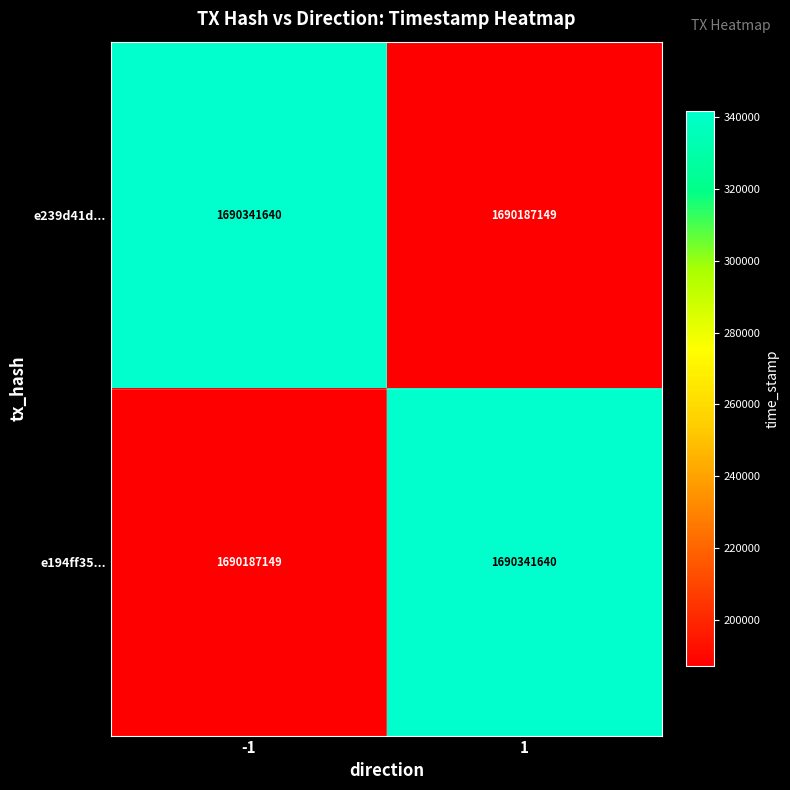

The e194ff35... series shows 2815362104 at -1. True or false?

False